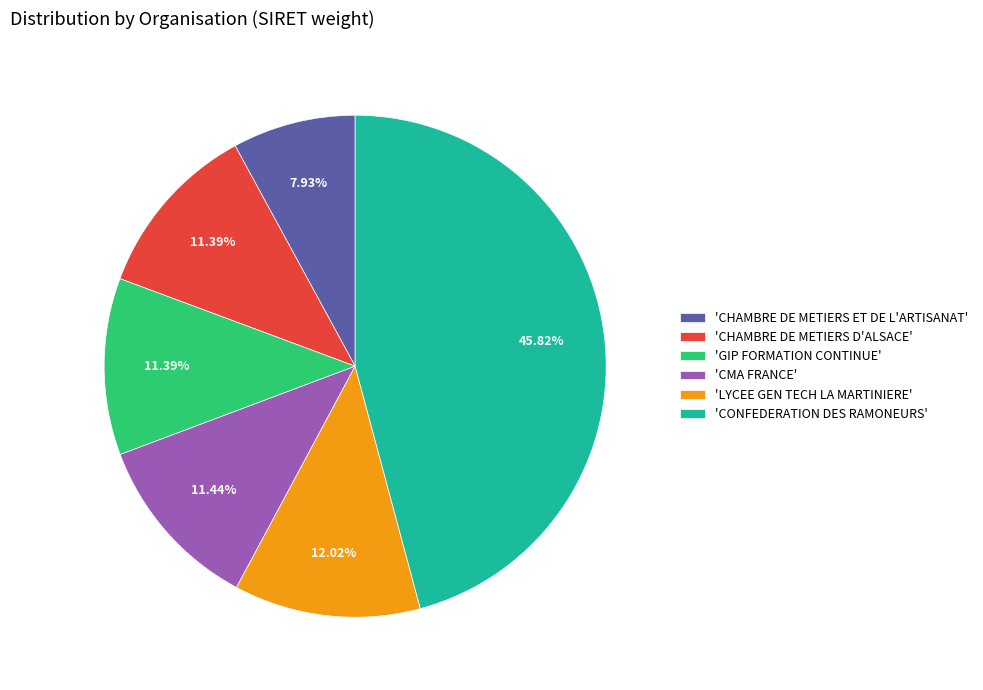

What is the ratio of the value at 'CHAMBRE DE METIERS ET DE L'ARTISANAT' to the value at 'CMA FRANCE'?

0.7